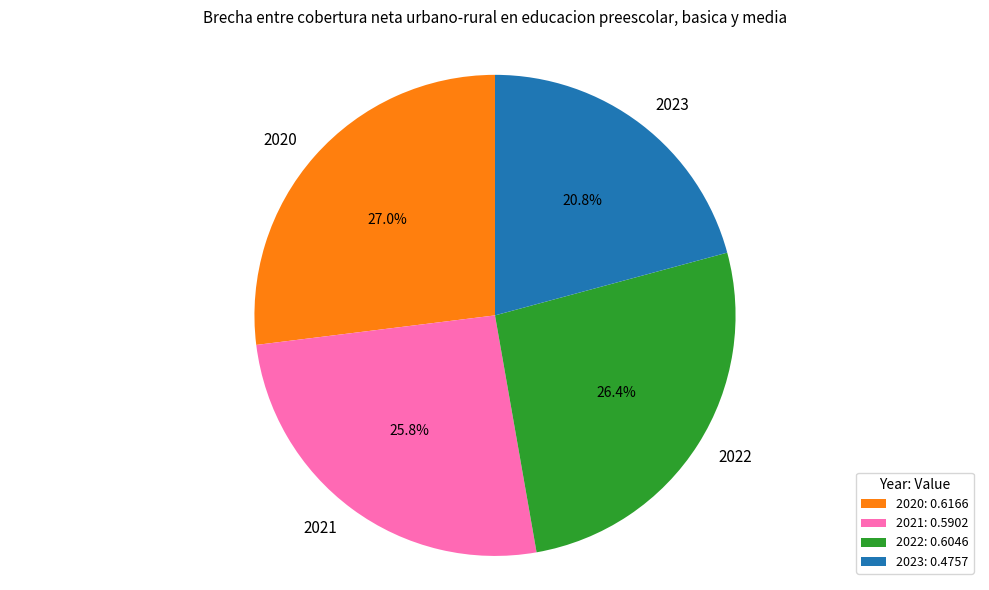

Which category has the biggest portion of the pie?

2020